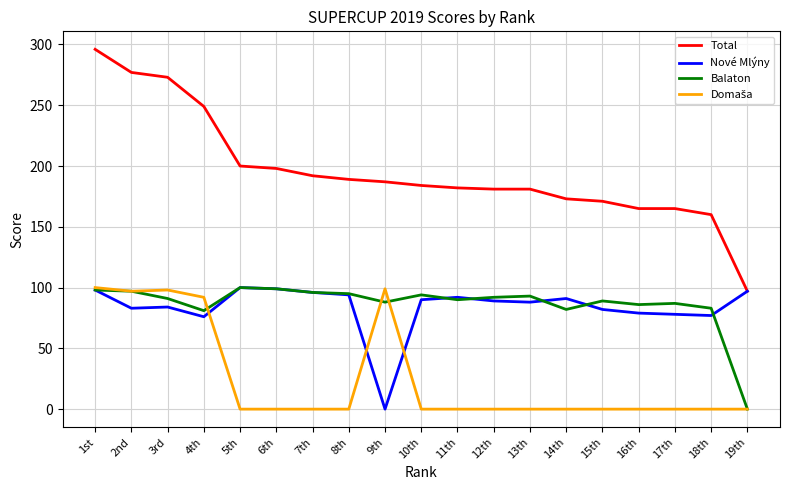

What is the sum of the Total values at 10th and 18th?

344